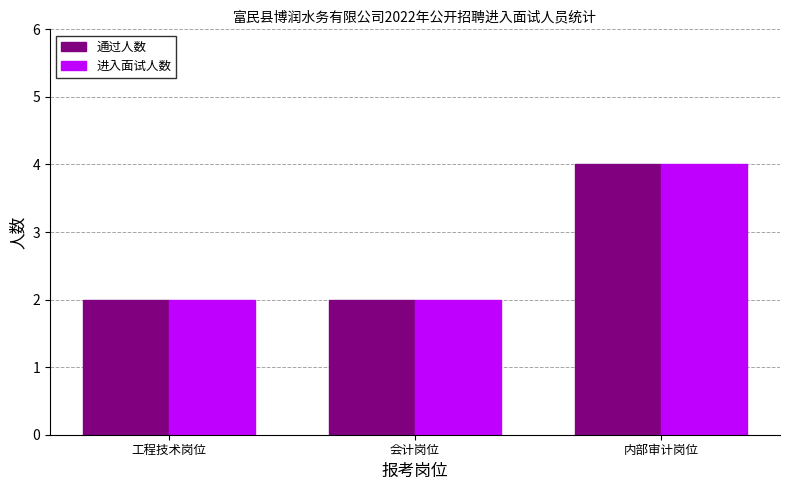

What is the sum of the 进入面试人数 values at 工程技术岗位 and 内部审计岗位?

6